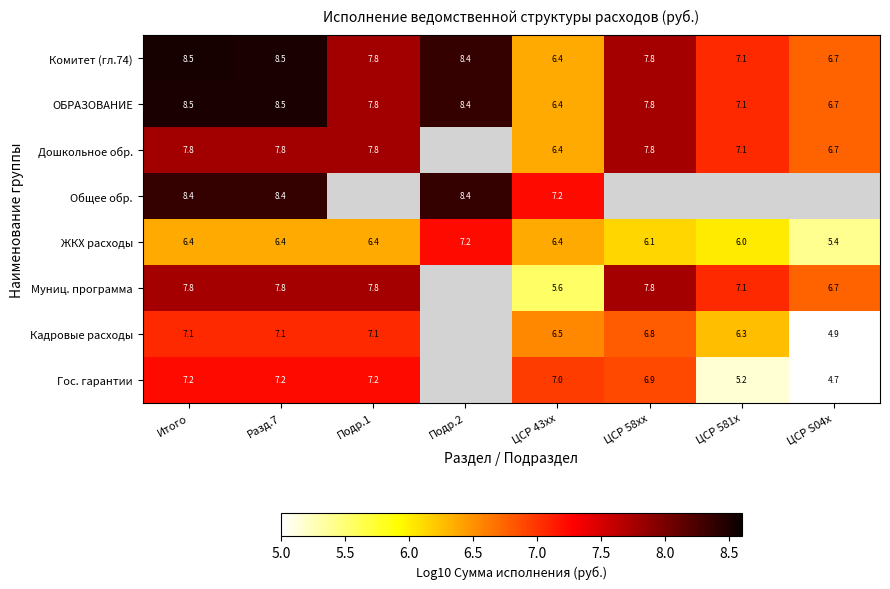

What is the spread (max minus min) of values at Итого?

2.1